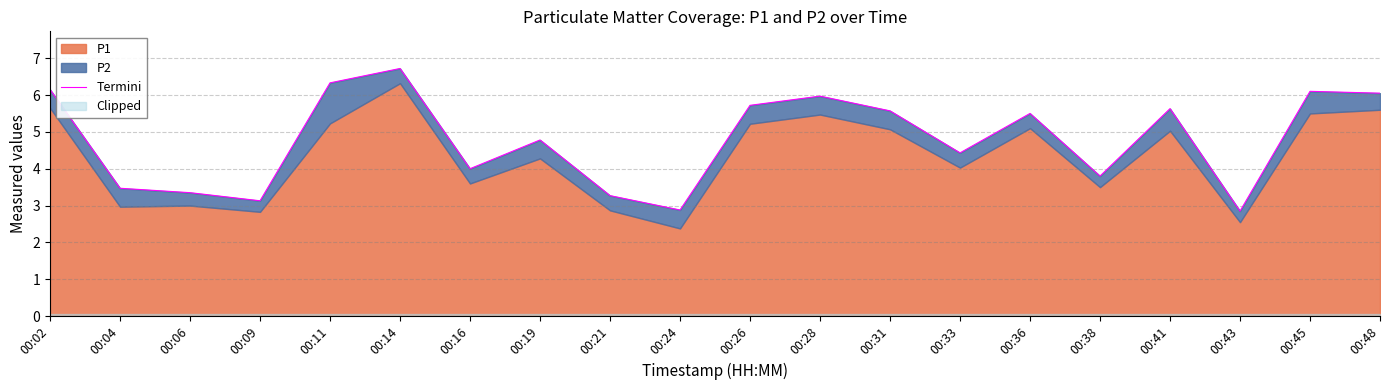

Rank the categories by value from highest to lowest.

00:14, 00:11, 00:02, 00:45, 00:48, 00:28, 00:26, 00:41, 00:31, 00:36, 00:19, 00:33, 00:16, 00:38, 00:04, 00:06, 00:21, 00:09, 00:24, 00:43